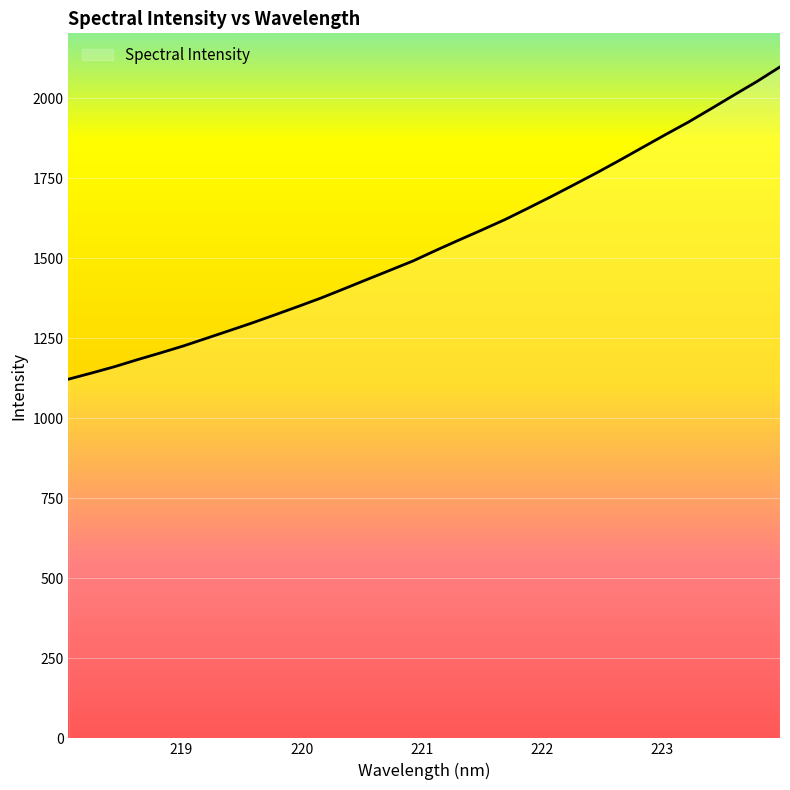

Does the chart display data point markers on the line(s)?

No